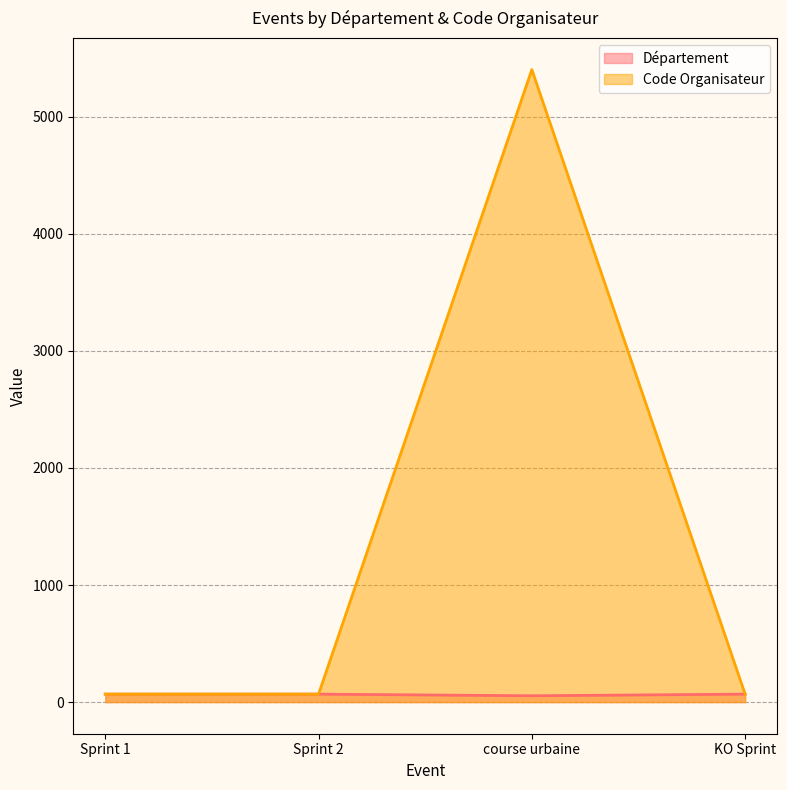

True or false: Département has more than 1 points higher than both neighbors.

False